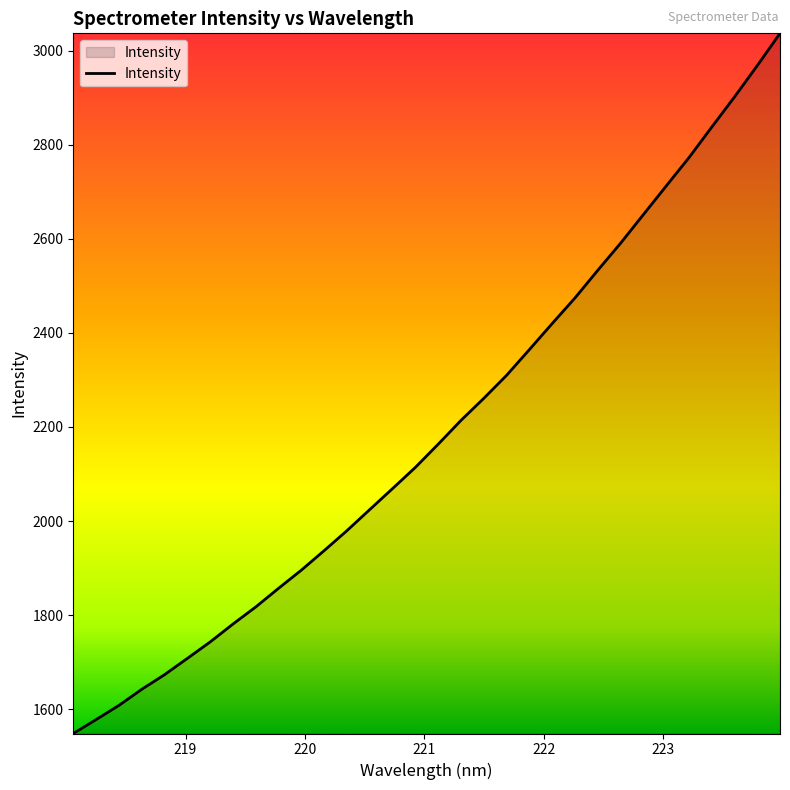

What is the minimum value shown in the chart?

1548.3